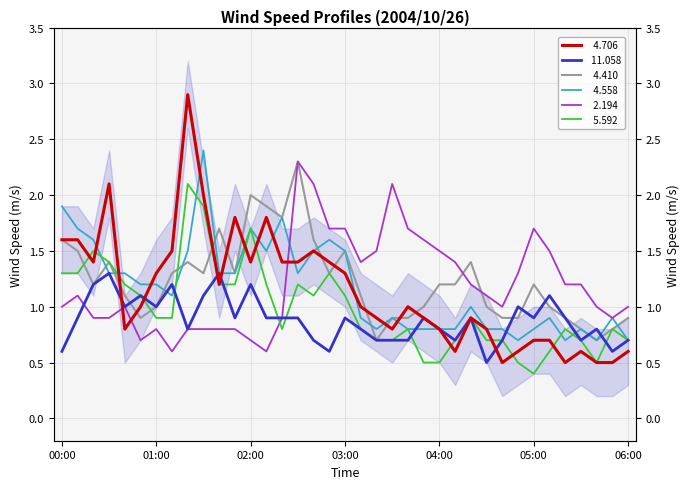

At how many categories does at least one series exceed 2?

6